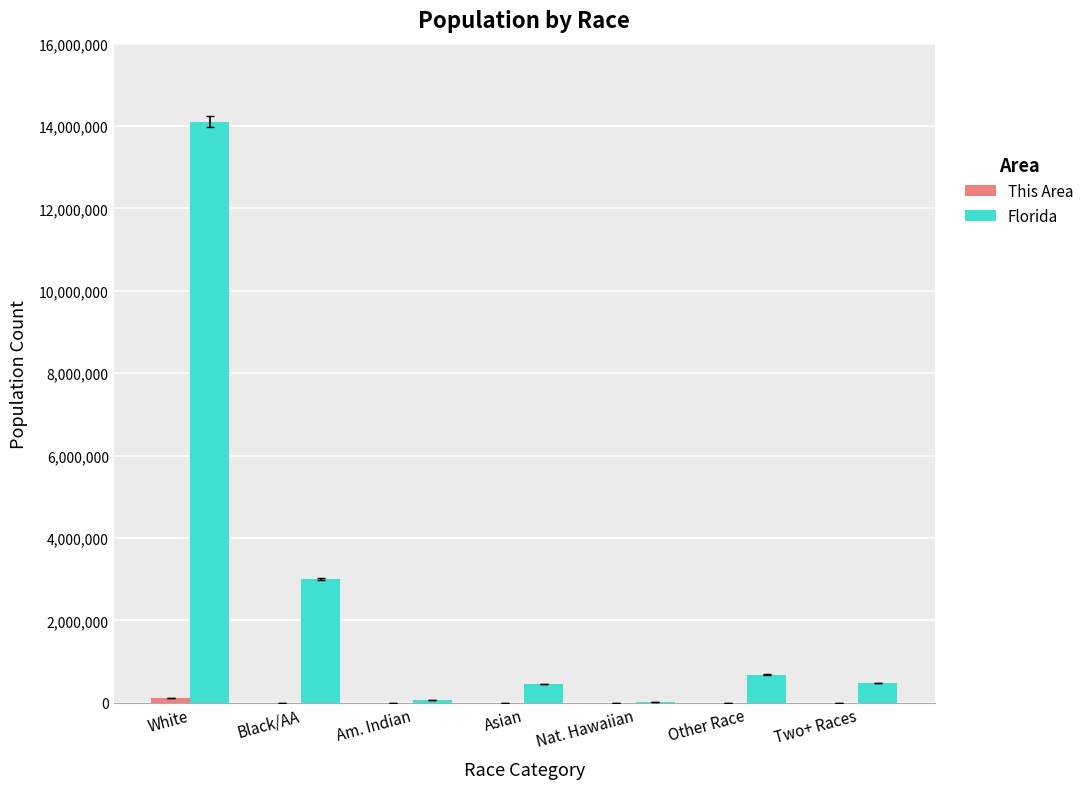

The value of Florida at White is 14109162. True or false?

True